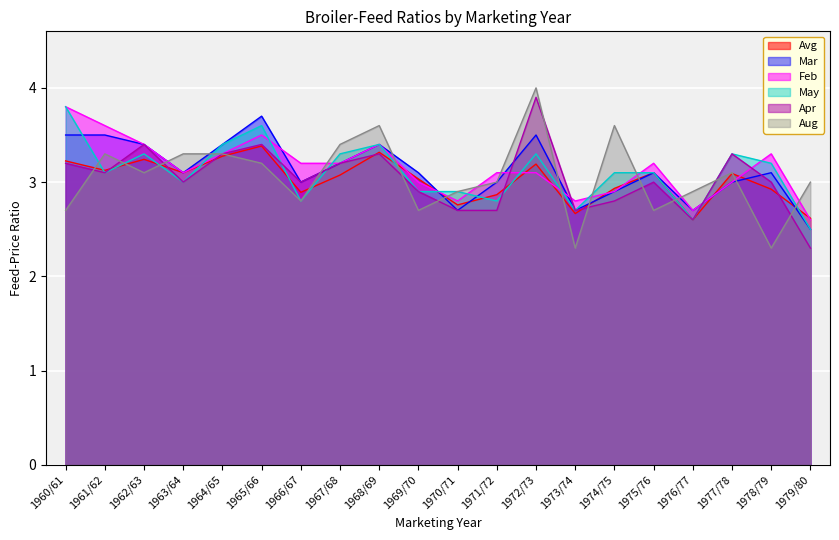

What is the sum of all Feb values?

63.0